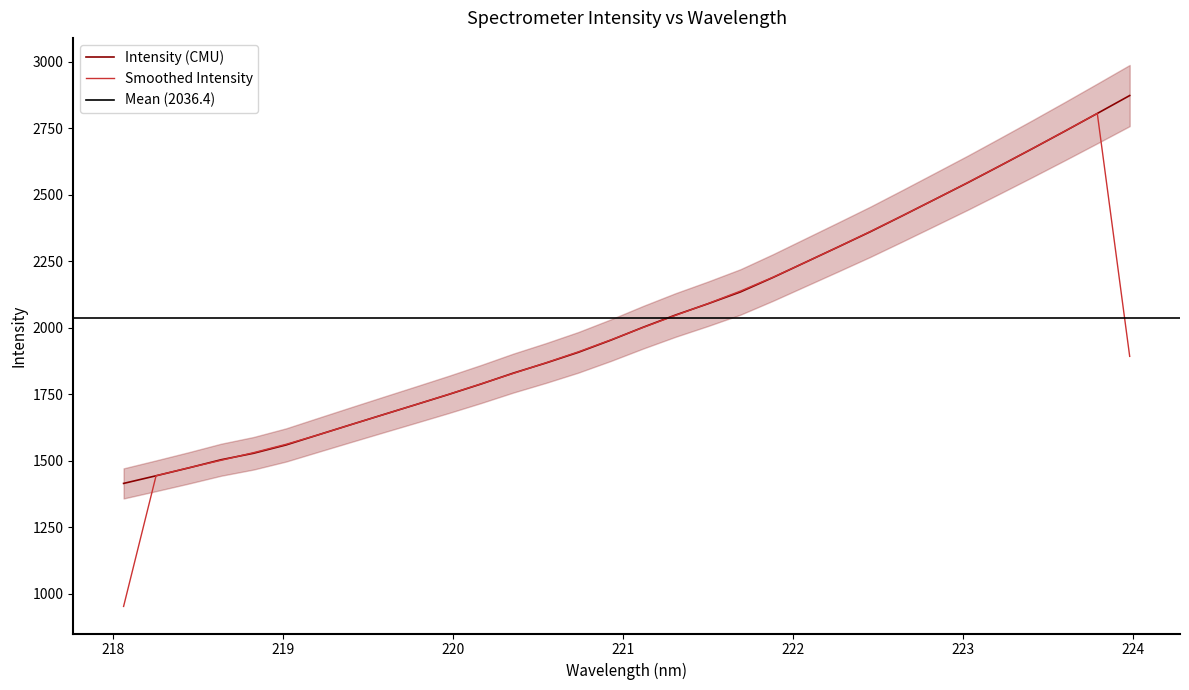

What is the difference between the maximum and minimum values?

1457.4